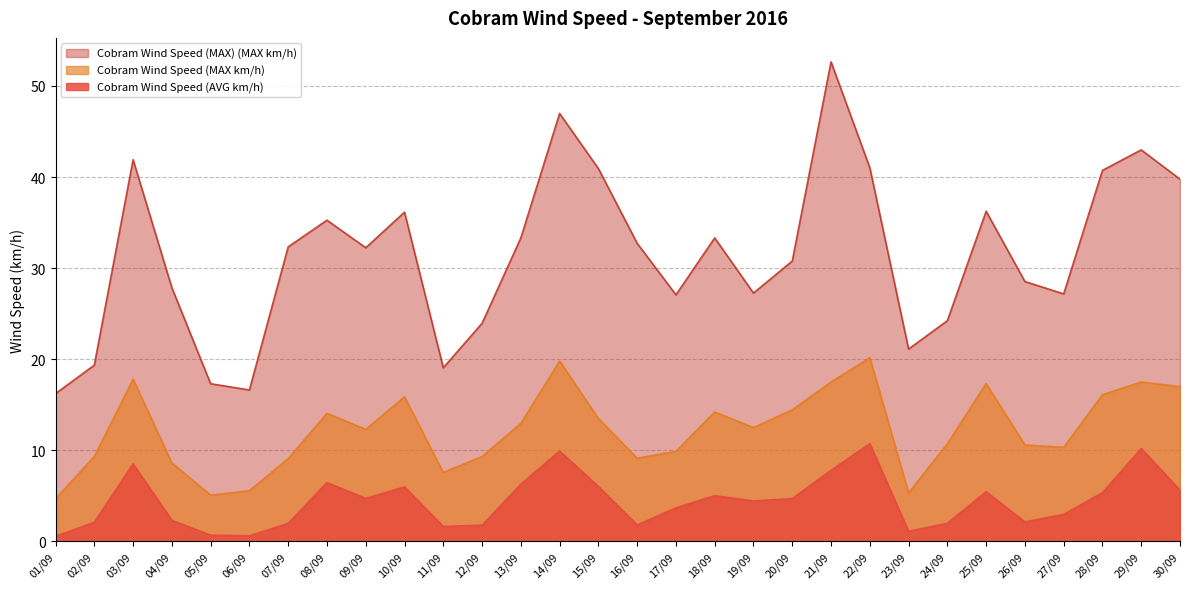

Where is the first local maximum for Cobram Wind Speed (MAX km/h)?

03/09